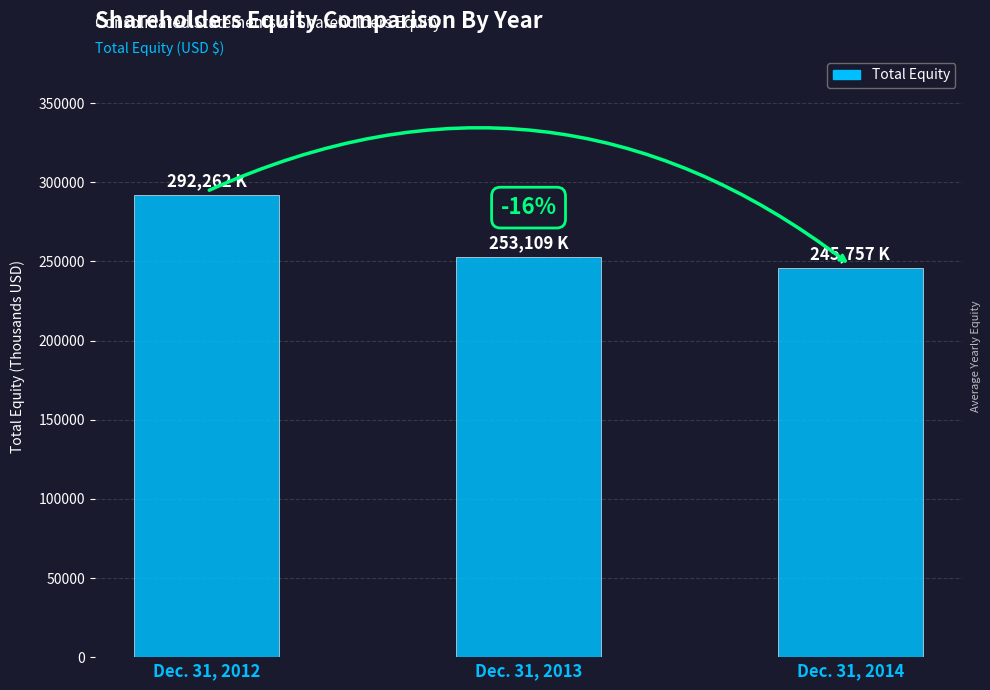

What is the change in value from Dec. 31, 2012 to Dec. 31, 2014?

-46505